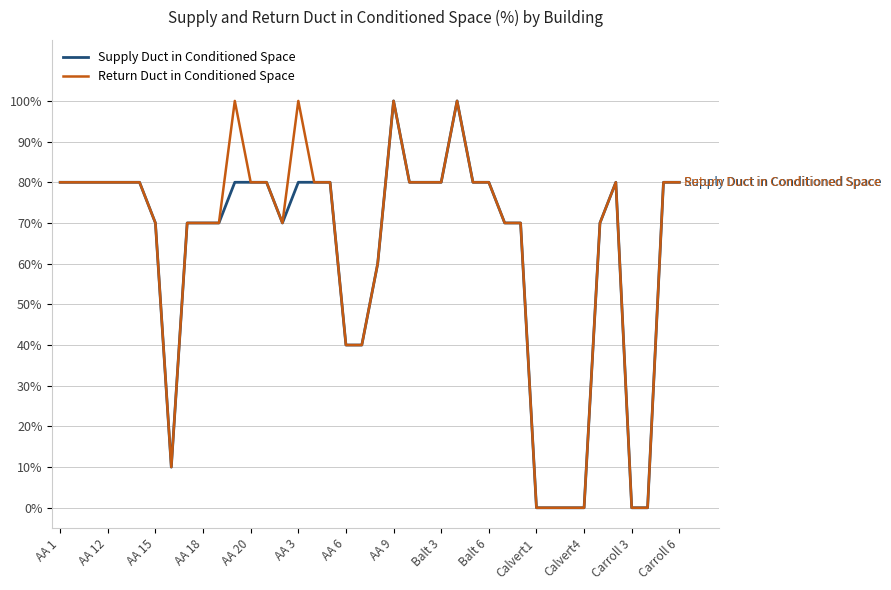

How many values in the Return Duct in Conditioned Space series are below 80?

18